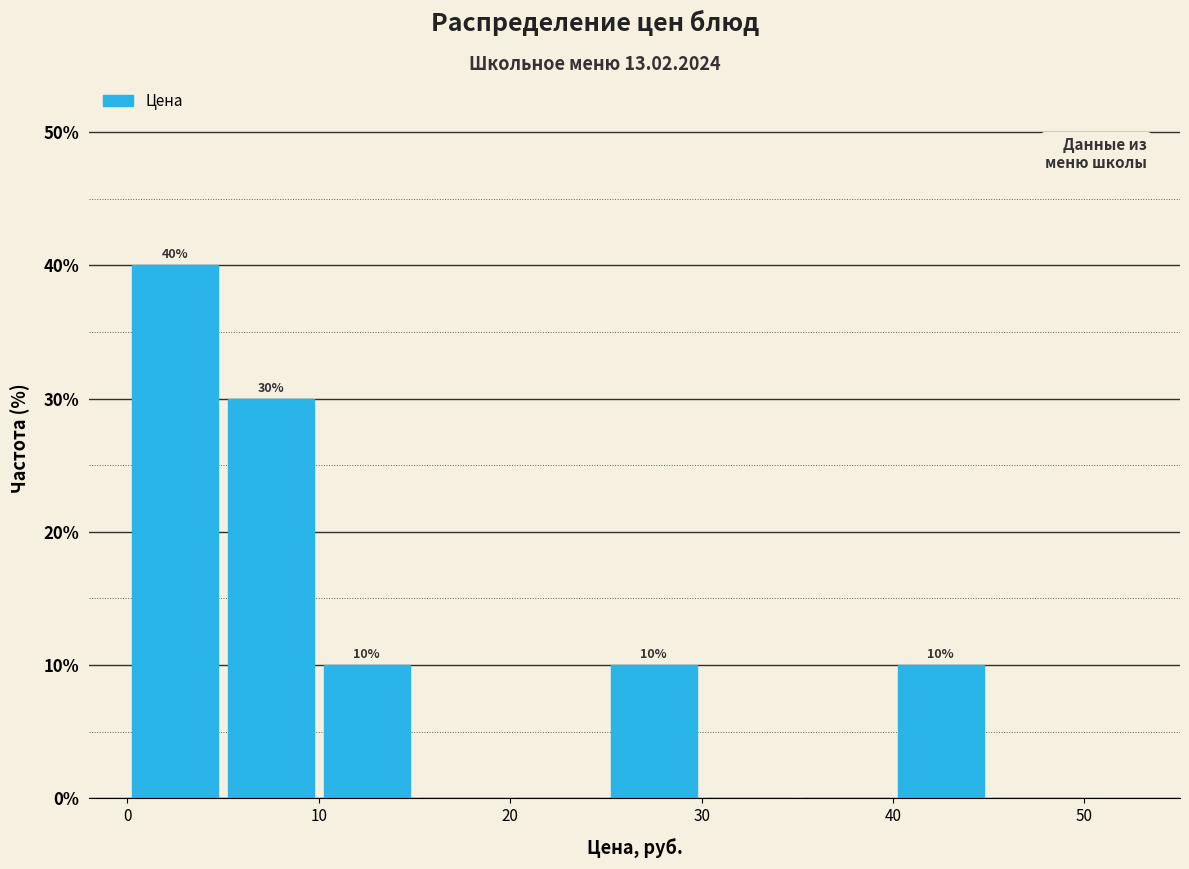

Over which range of the x-axis is the bar tallest?

0 to 5